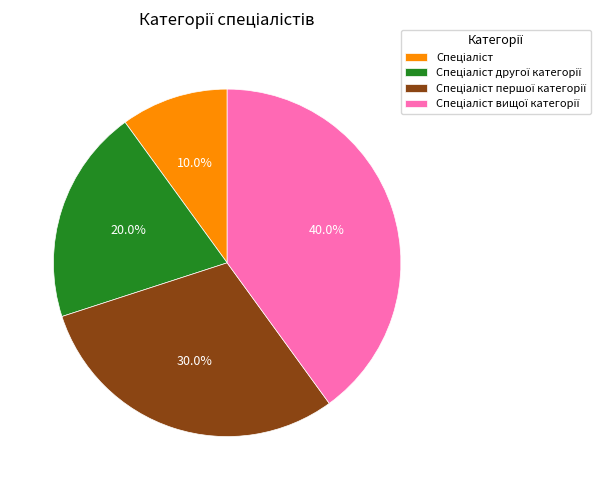

Is there any slice that represents more than half of the pie?

No